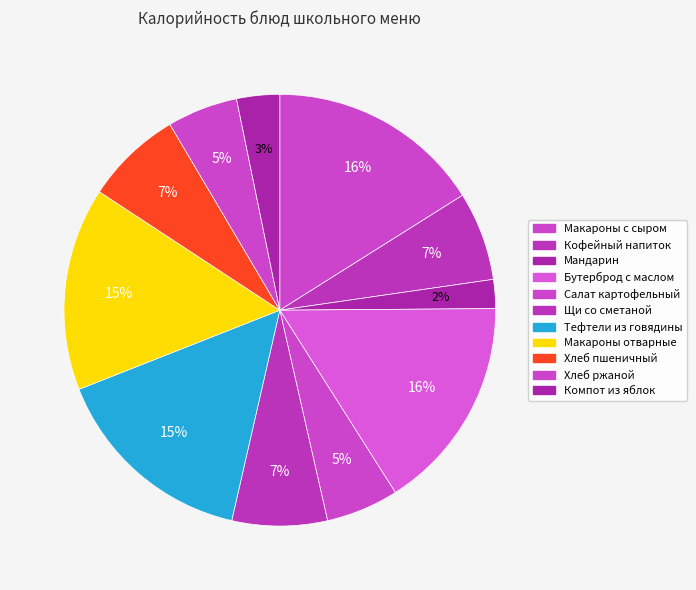

How many slices are in this pie chart?

11